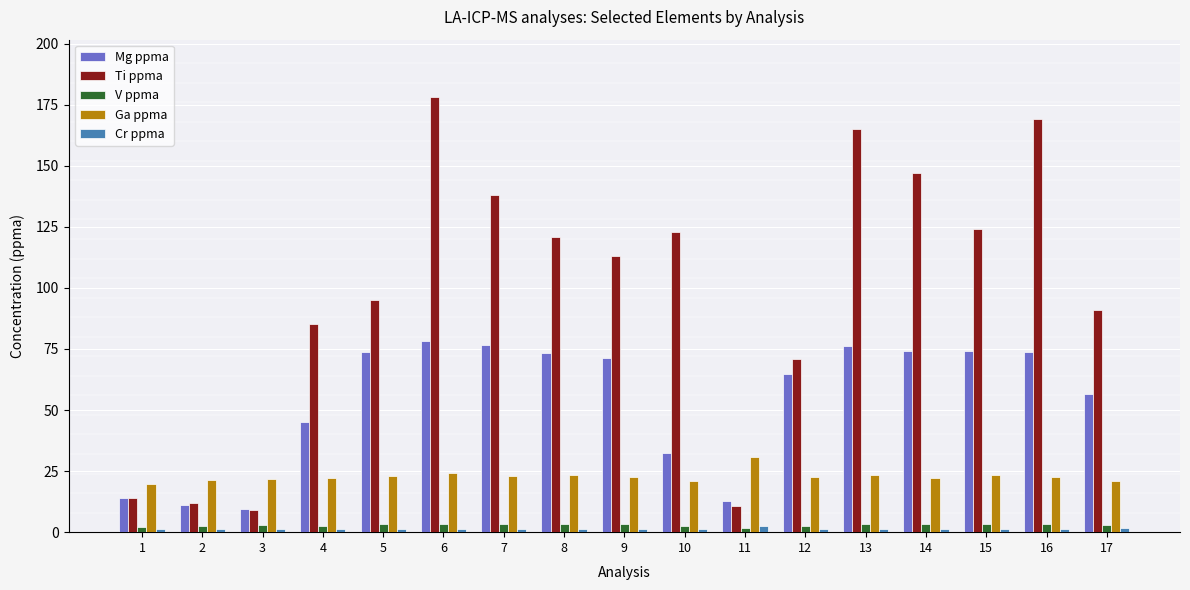

What is the difference between the second highest and second lowest values in the Mg ppma series?

65.8